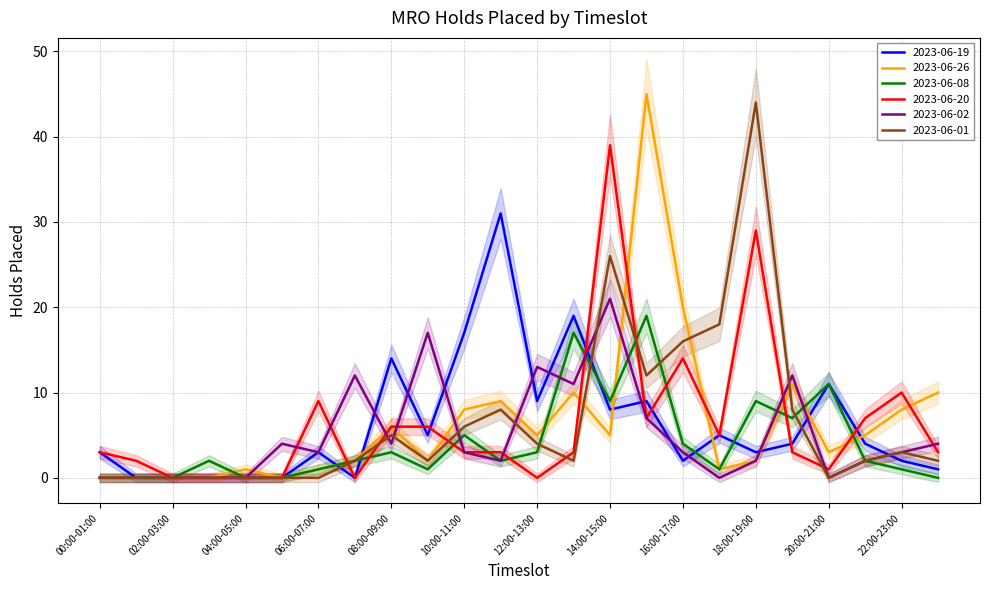

Reading right to left, transcribe all the data shown in this chart.

2023-06-19: 23:00-24:00=1	22:00-23:00=2	21:00-22:00=4	20:00-21:00=11	19:00-20:00=4	18:00-19:00=3	17:00-18:00=5	16:00-17:00=2	15:00-16:00=9	14:00-15:00=8	13:00-14:00=19	12:00-13:00=9	11:00-12:00=31	10:00-11:00=17	09:00-10:00=5	08:00-09:00=14	07:00-08:00=0	06:00-07:00=3	05:00-06:00=0	04:00-05:00=0	03:00-04:00=0	02:00-03:00=0	01:00-02:00=0	00:00-01:00=3
2023-06-26: 23:00-24:00=10	22:00-23:00=8	21:00-22:00=5	20:00-21:00=3	19:00-20:00=11	18:00-19:00=2	17:00-18:00=1	16:00-17:00=20	15:00-16:00=45	14:00-15:00=5	13:00-14:00=10	12:00-13:00=5	11:00-12:00=9	10:00-11:00=8	09:00-10:00=2	08:00-09:00=6	07:00-08:00=2	06:00-07:00=1	05:00-06:00=0	04:00-05:00=1	03:00-04:00=0	02:00-03:00=0	01:00-02:00=0	00:00-01:00=0
2023-06-08: 23:00-24:00=0	22:00-23:00=1	21:00-22:00=2	20:00-21:00=11	19:00-20:00=7	18:00-19:00=9	17:00-18:00=1	16:00-17:00=4	15:00-16:00=19	14:00-15:00=9	13:00-14:00=17	12:00-13:00=3	11:00-12:00=2	10:00-11:00=5	09:00-10:00=1	08:00-09:00=3	07:00-08:00=2	06:00-07:00=1	05:00-06:00=0	04:00-05:00=0	03:00-04:00=2	02:00-03:00=0	01:00-02:00=0	00:00-01:00=0
2023-06-20: 23:00-24:00=3	22:00-23:00=10	21:00-22:00=7	20:00-21:00=1	19:00-20:00=3	18:00-19:00=29	17:00-18:00=5	16:00-17:00=14	15:00-16:00=7	14:00-15:00=39	13:00-14:00=3	12:00-13:00=0	11:00-12:00=3	10:00-11:00=3	09:00-10:00=6	08:00-09:00=6	07:00-08:00=0	06:00-07:00=9	05:00-06:00=0	04:00-05:00=0	03:00-04:00=0	02:00-03:00=0	01:00-02:00=2	00:00-01:00=3
2023-06-02: 23:00-24:00=4	22:00-23:00=3	21:00-22:00=2	20:00-21:00=0	19:00-20:00=12	18:00-19:00=2	17:00-18:00=0	16:00-17:00=3	15:00-16:00=7	14:00-15:00=21	13:00-14:00=11	12:00-13:00=13	11:00-12:00=2	10:00-11:00=3	09:00-10:00=17	08:00-09:00=4	07:00-08:00=12	06:00-07:00=3	05:00-06:00=4	04:00-05:00=0	03:00-04:00=0	02:00-03:00=0	01:00-02:00=0	00:00-01:00=0
2023-06-01: 23:00-24:00=2	22:00-23:00=3	21:00-22:00=2	20:00-21:00=0	19:00-20:00=8	18:00-19:00=44	17:00-18:00=18	16:00-17:00=16	15:00-16:00=12	14:00-15:00=26	13:00-14:00=2	12:00-13:00=4	11:00-12:00=8	10:00-11:00=6	09:00-10:00=2	08:00-09:00=5	07:00-08:00=2	06:00-07:00=0	05:00-06:00=0	04:00-05:00=0	03:00-04:00=0	02:00-03:00=0	01:00-02:00=0	00:00-01:00=0